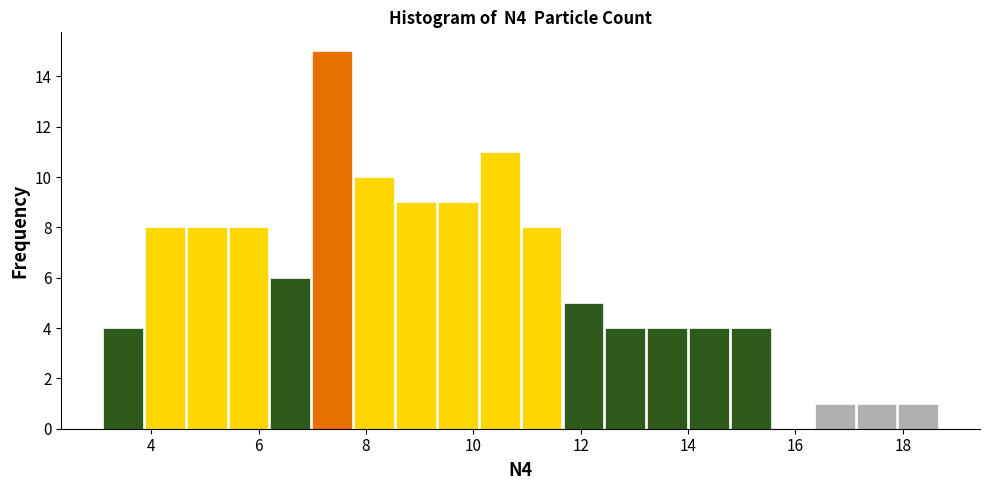

Read against the x-axis, roughly where is the centre of the tallest bar?

7.4